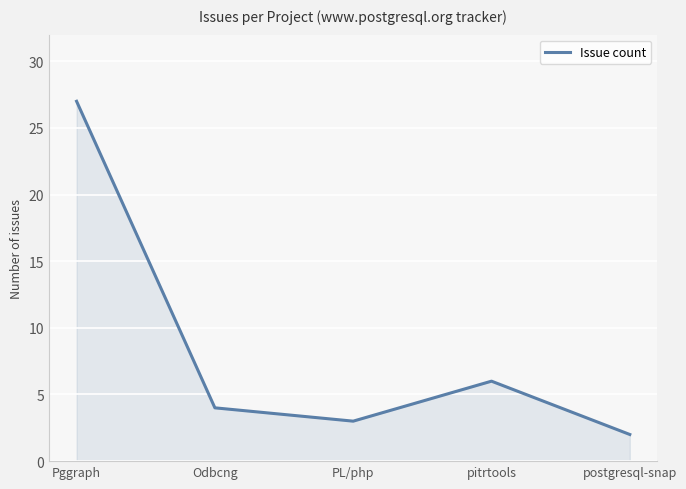

The chart shows a value of 4 at Odbcng. True or false?

True